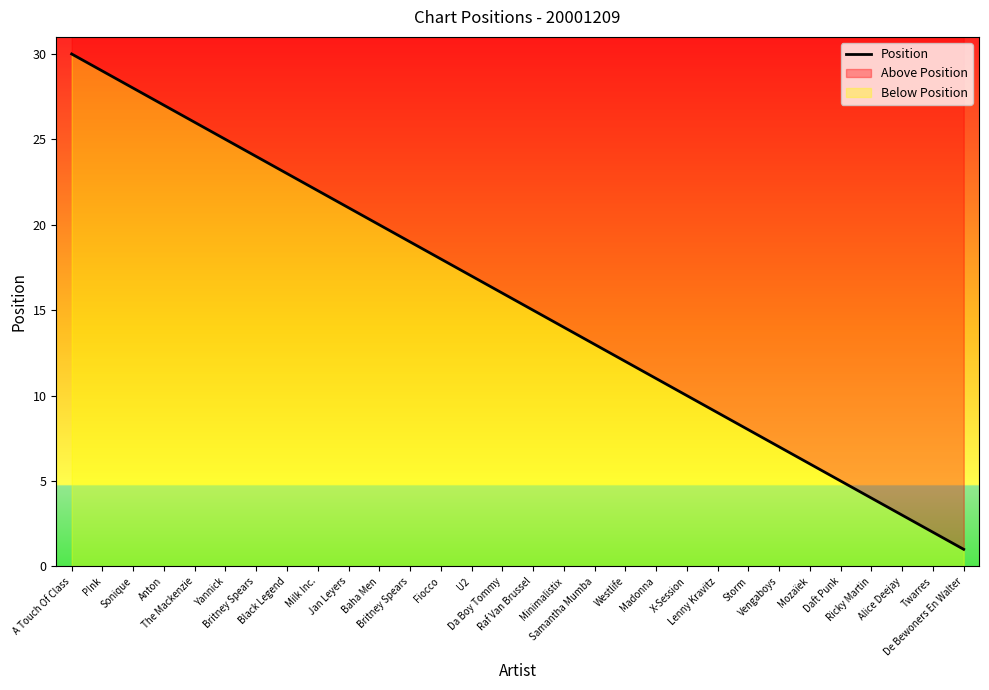

At which category does the chart reach its minimum across all series?

De Bewoners En Walter